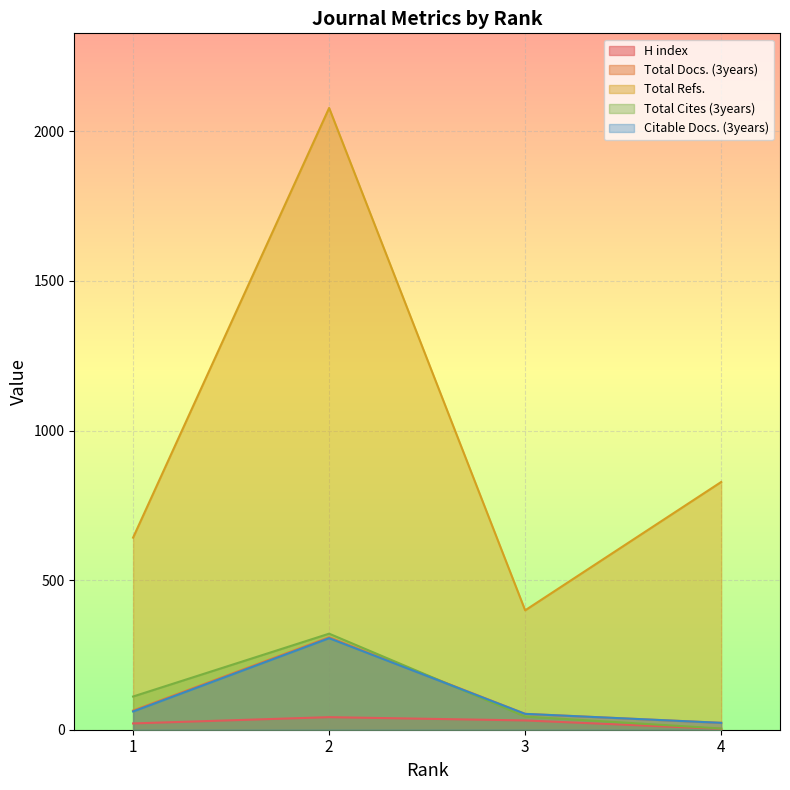

Reading left to right, list all the values displayed in this chart.

H index: 1=21	2=42	3=31	4=3
Total Docs. (3years): 1=64	2=309	3=53	4=23
Total Refs.: 1=642	2=2078	3=399	4=828
Total Cites (3years): 1=111	2=321	3=44	4=4
Citable Docs. (3years): 1=61	2=306	3=53	4=23